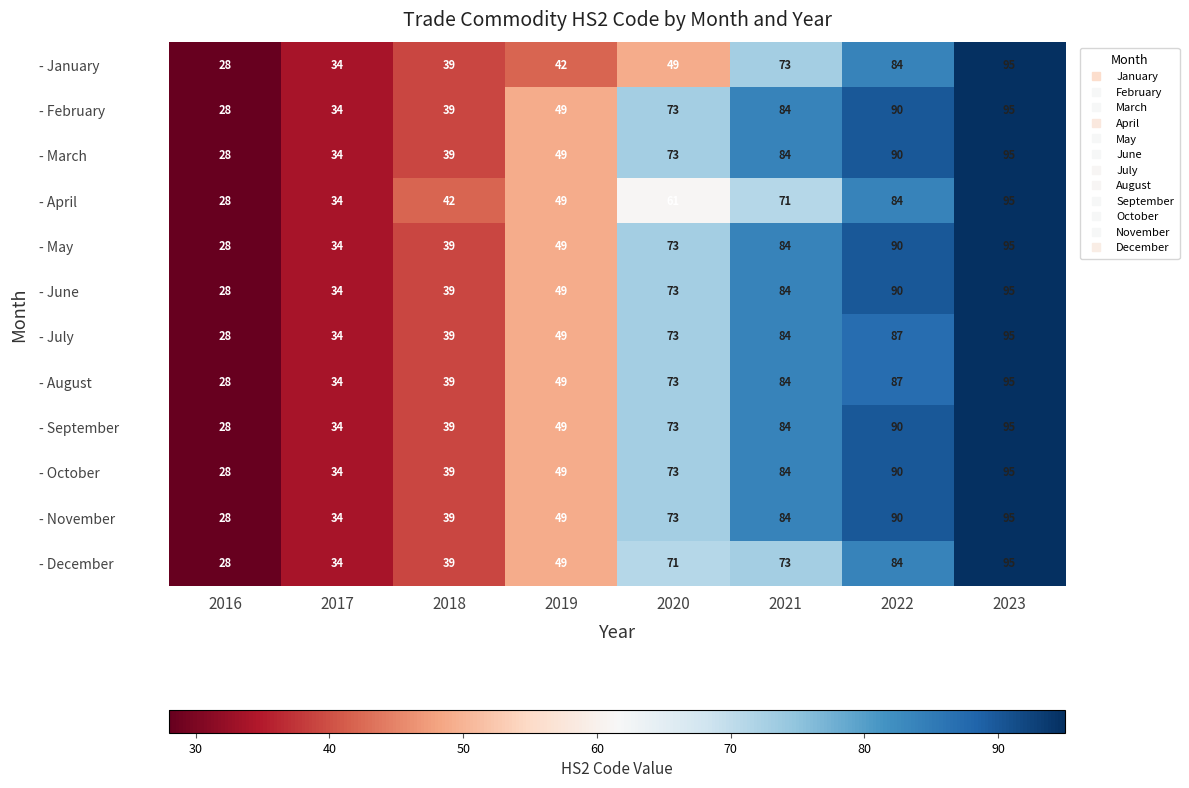

Is it true that - January equals 48 at 2017?

False